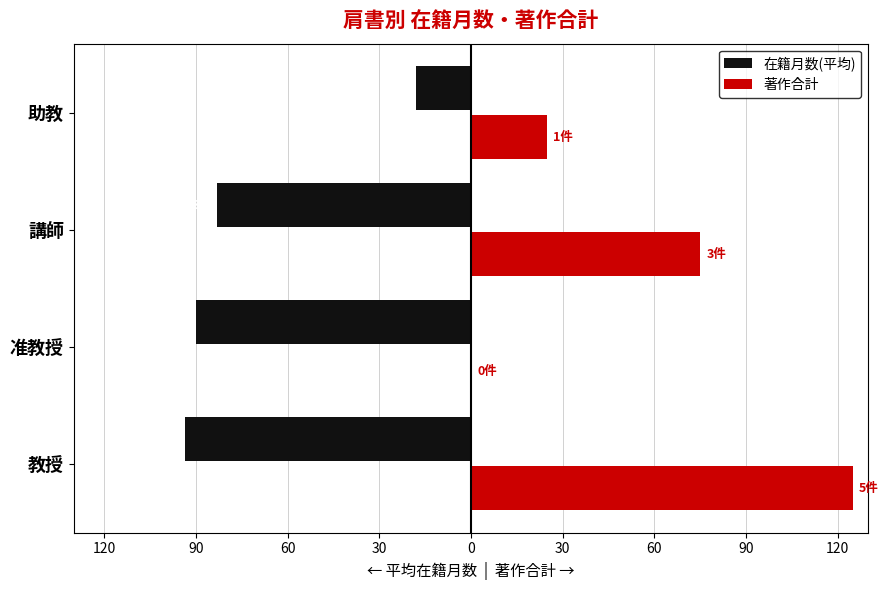

What are all the series names shown in the legend?

在籍月数(平均), 著作合計